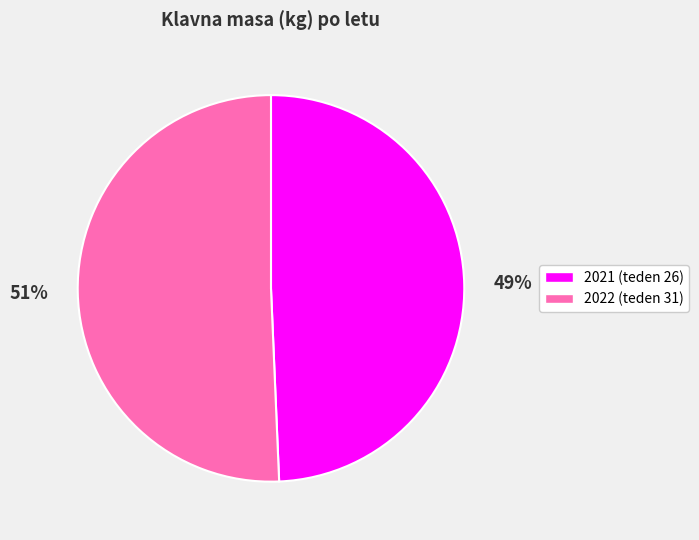

Which has a higher value, 2022 (teden 31) or 2021 (teden 26)?

2022 (teden 31)